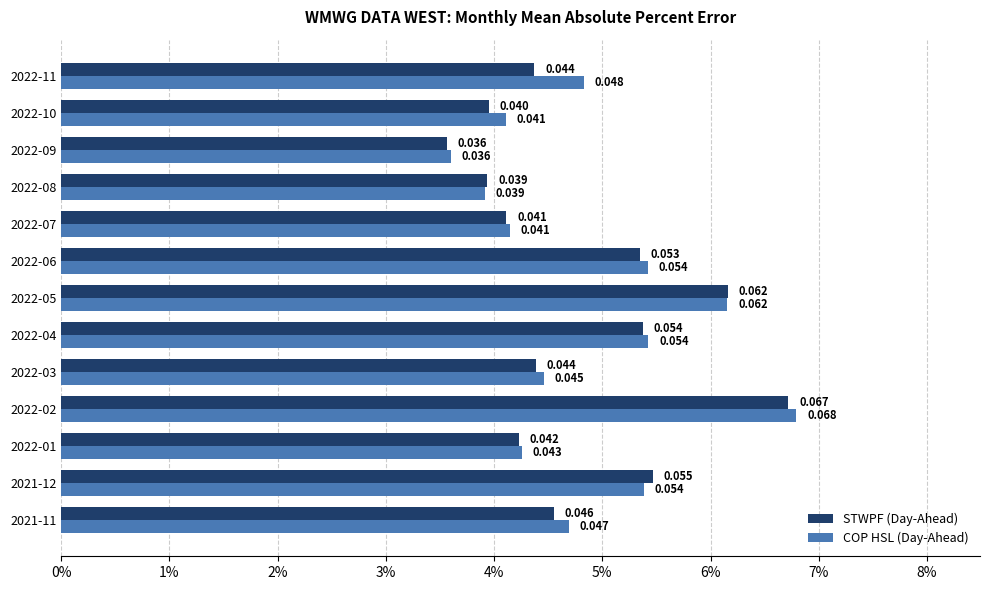

Where is STWPF (Day-Ahead) nearest to the value 0?

2022-09